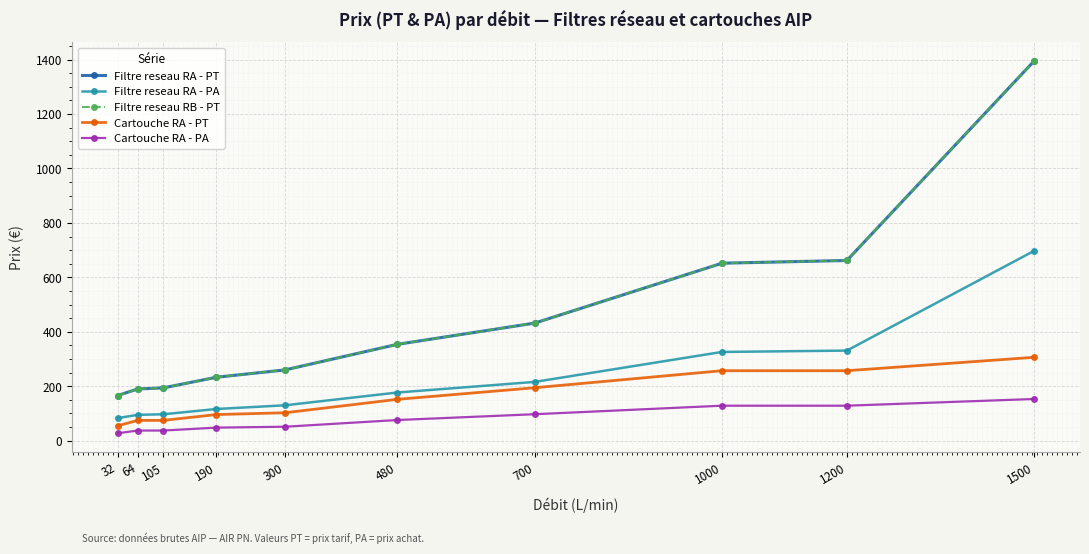

At which label does Filtre reseau RA - PA first exceed 177?

700